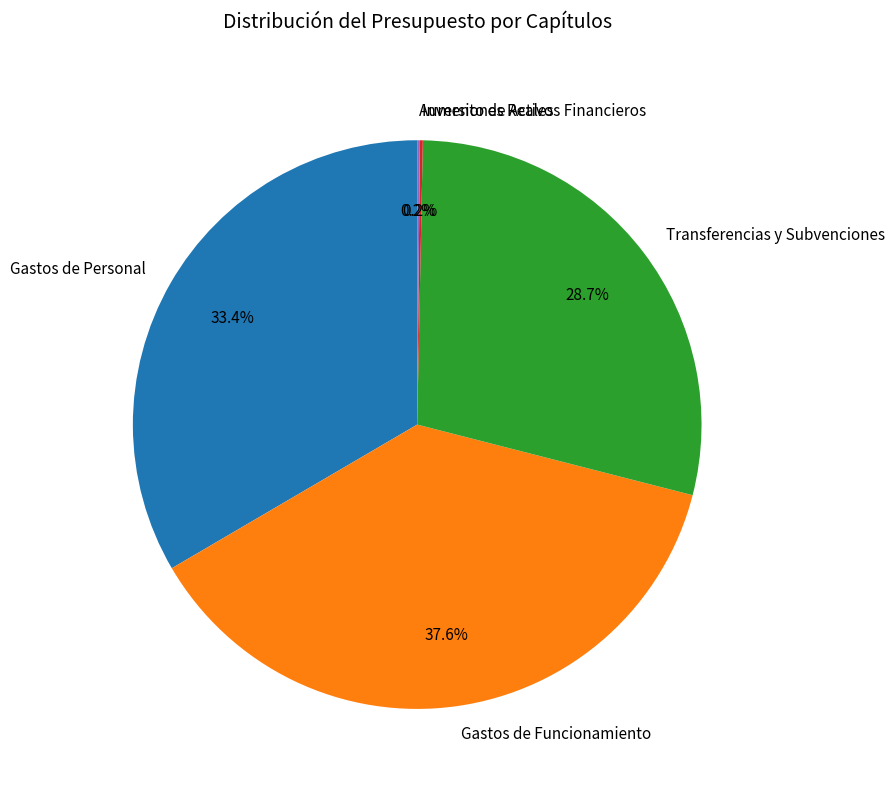

What is the largest slice in the pie chart?

Gastos de Funcionamiento